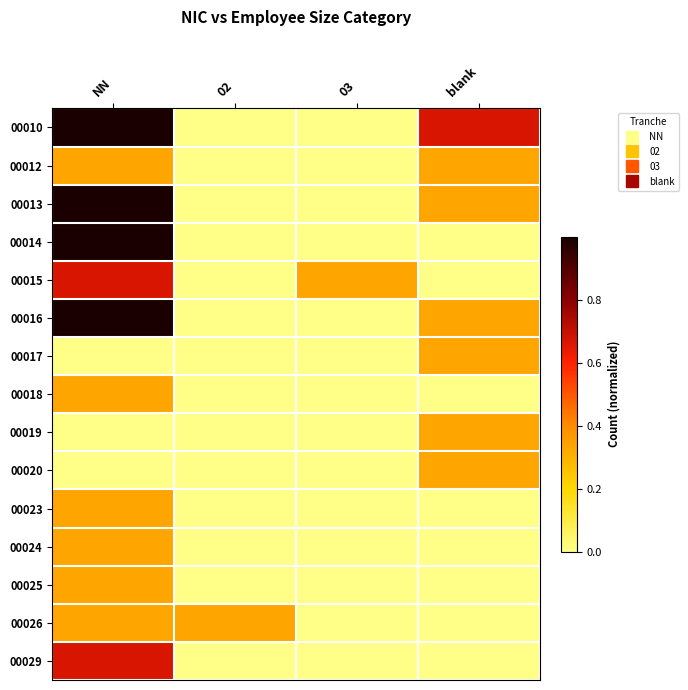

Count the number of data series in this chart.

15